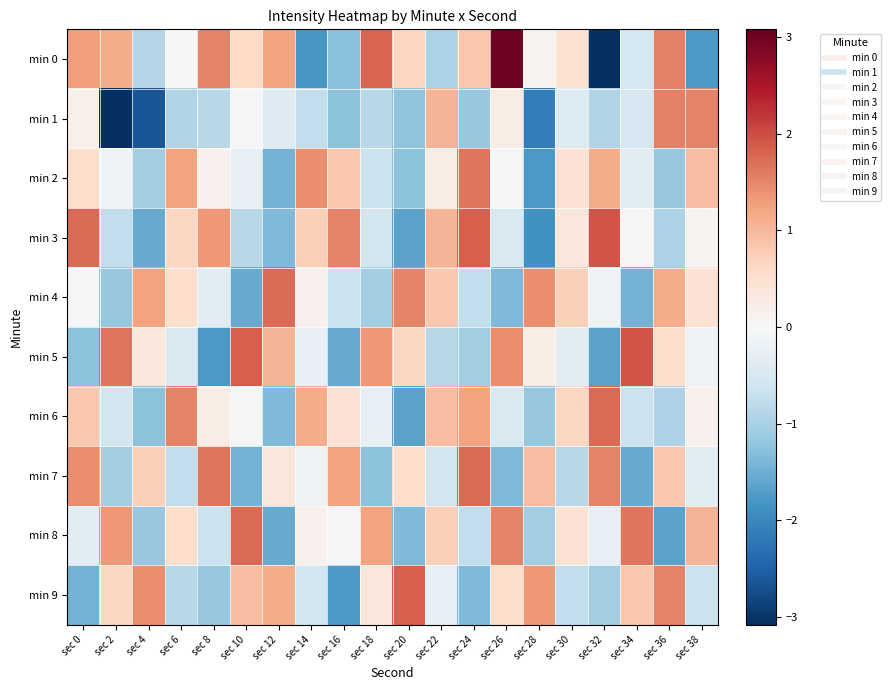

Between sec 16 and sec 38, which is larger?

sec 16